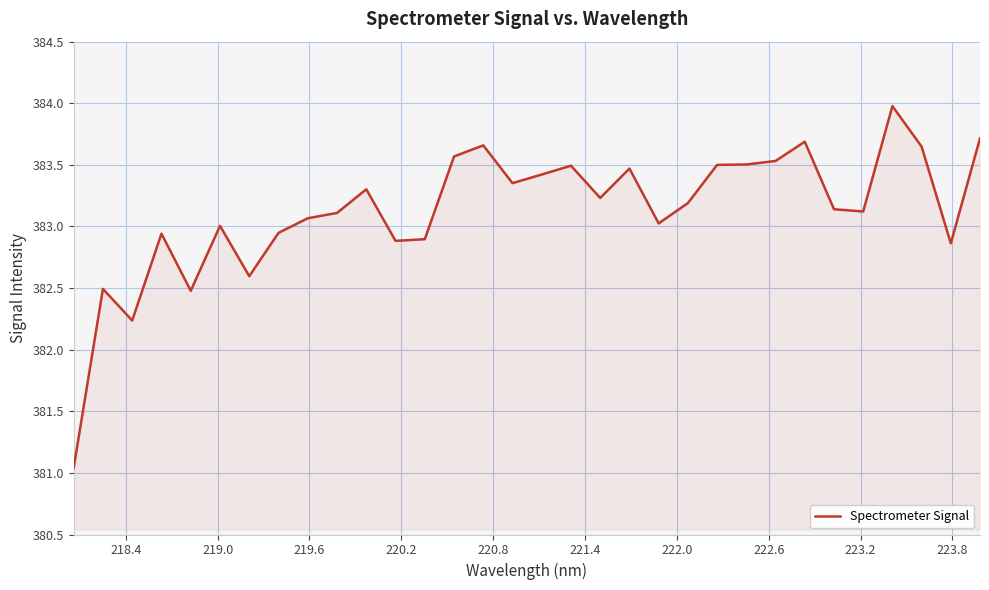

What is the greatest value displayed?

384.0